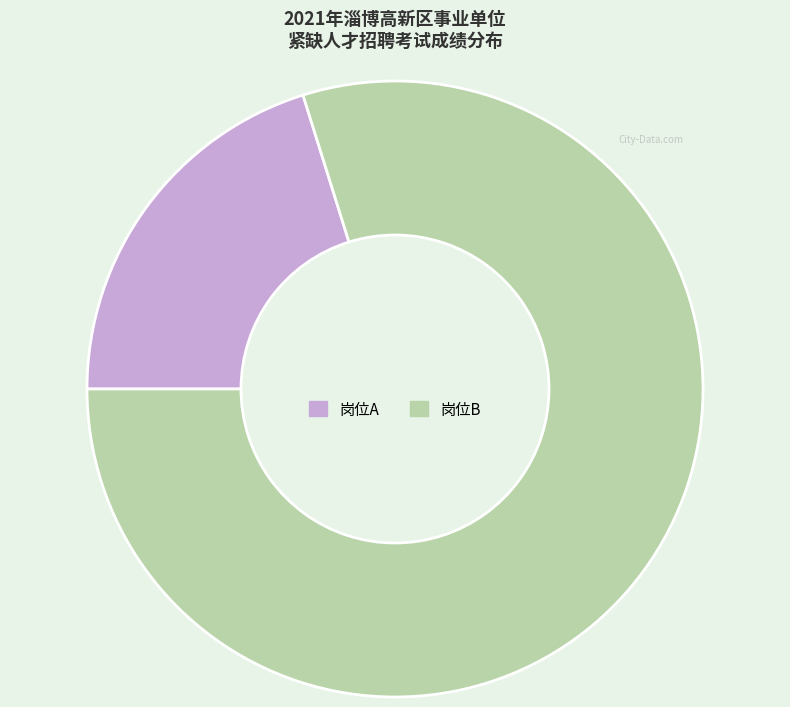

Which slice is the largest?

岗位B